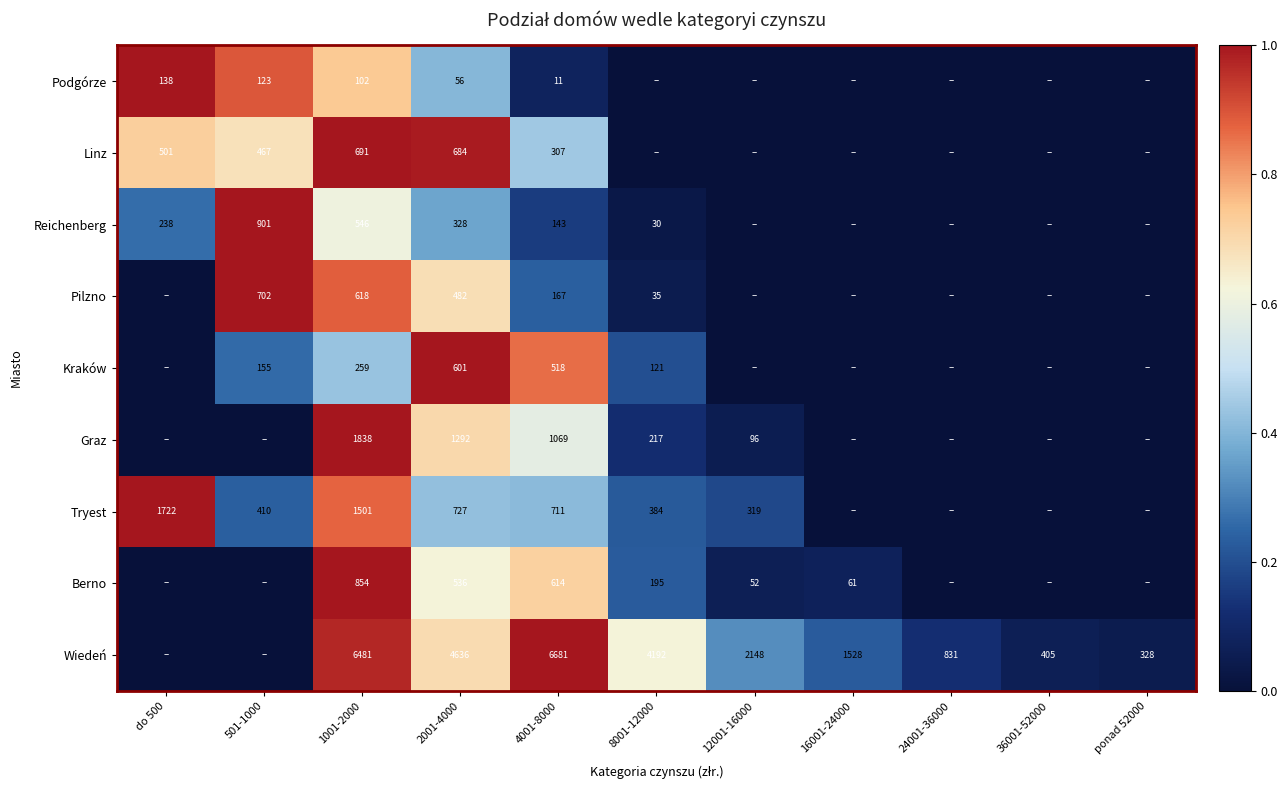

The Berno series shows 108 at 16001-24000. True or false?

False